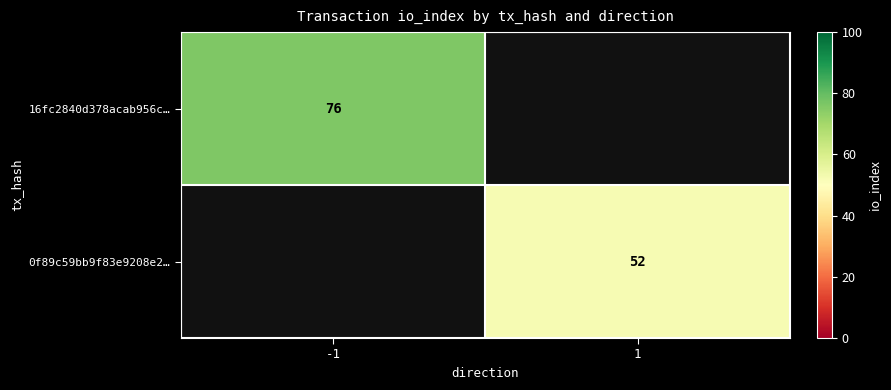

The 0f89c59bb9f83e9208e2… series shows 52 at 1. True or false?

True